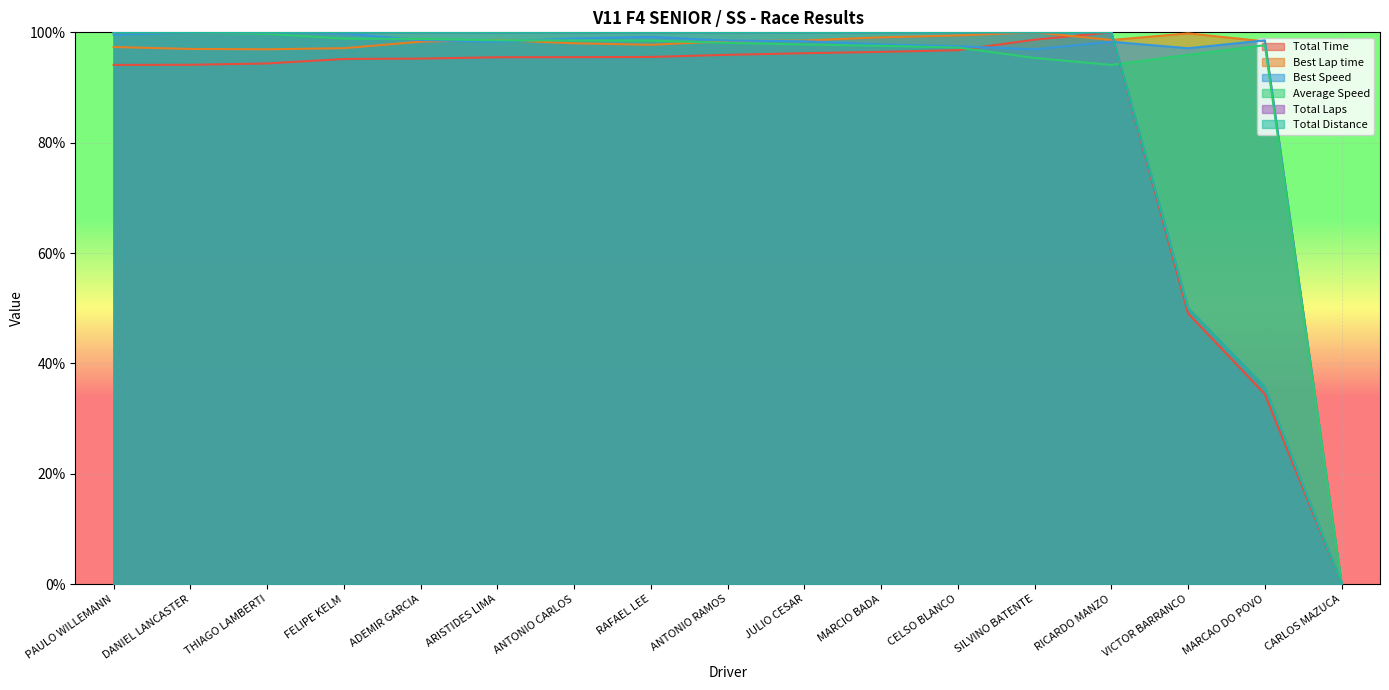

Which series has the largest range (max minus min)?

Total Time